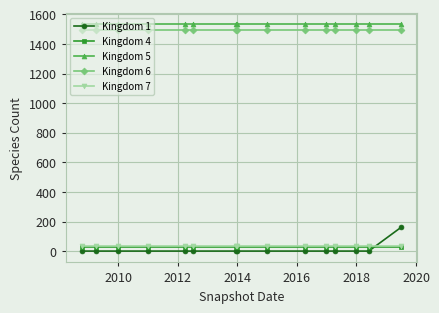

True or false: Kingdom 4 and Kingdom 7 intersect in this chart.

False